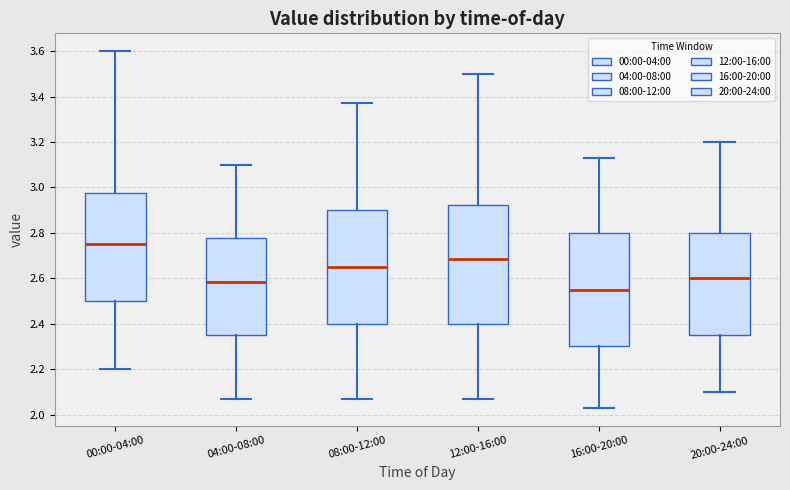

Reading left to right, read every box against the y-axis: the position of its median line, the range the box covers, and the ends of its whiskers. The values are not printed on the chart, so give them approximately, as read against the axis.

00:00-04:00: median 2.76, box 2.50 to 2.98, whiskers 2.20 to 3.60
04:00-08:00: median 2.58, box 2.36 to 2.78, whiskers 2.08 to 3.10
08:00-12:00: median 2.66, box 2.40 to 2.90, whiskers 2.08 to 3.38
12:00-16:00: median 2.68, box 2.40 to 2.92, whiskers 2.08 to 3.50
16:00-20:00: median 2.56, box 2.30 to 2.80, whiskers 2.04 to 3.14
20:00-24:00: median 2.60, box 2.36 to 2.80, whiskers 2.10 to 3.20